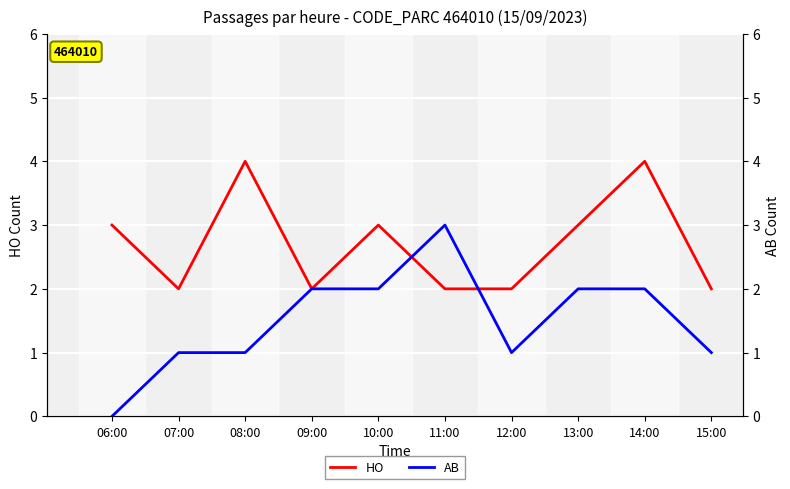

What is the difference between the highest and lowest values at 10:00?

1